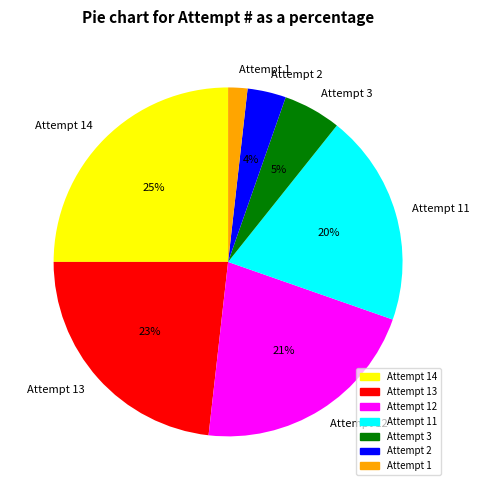

Is there a majority slice in this chart?

No